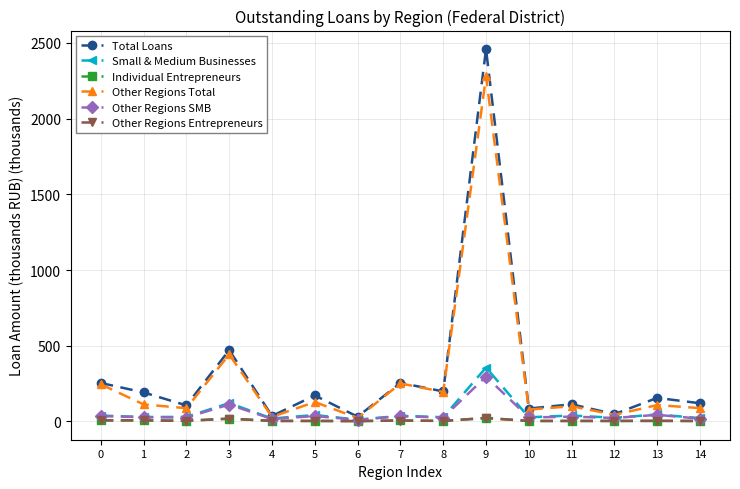

How many categories are shown in the chart?

15